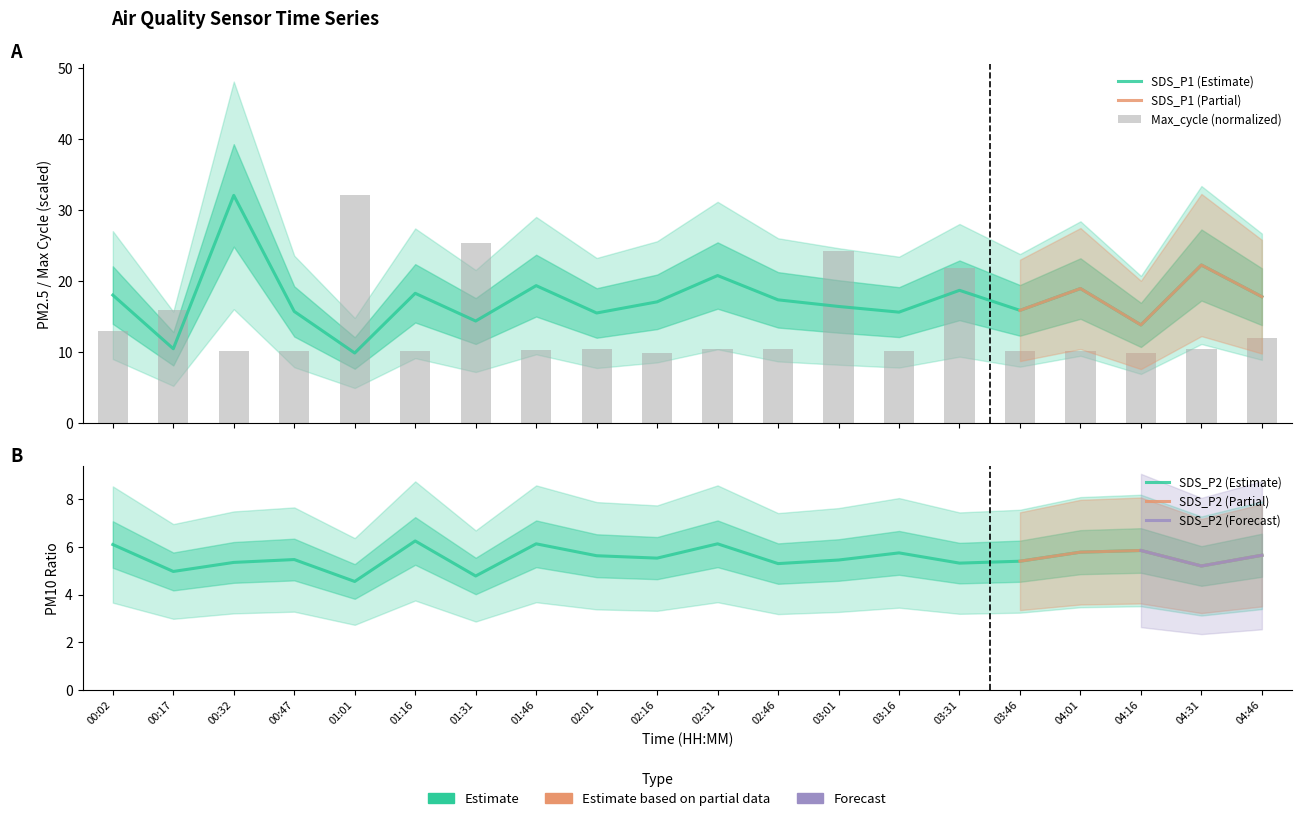

Reading left to right, transcribe all the data shown in this chart.

SDS_P1: 18.0	10.4	32.0	15.7	9.8	18.2	14.3	19.3	15.5	17.1	20.8	17.3	16.4	15.6	18.7	15.8	18.9	13.8	22.2	17.8
SDS_P2: 6.1	5.0	5.3	5.5	4.5	6.2	4.8	6.1	5.6	5.5	6.1	5.3	5.5	5.8	5.3	5.4	5.8	5.8	5.2	5.7
Max_cycle: 12.9	15.9	10.2	10.2	32.0	10.1	25.4	10.3	10.4	9.9	10.5	10.4	24.3	10.1	21.8	10.1	10.2	9.8	10.4	11.9